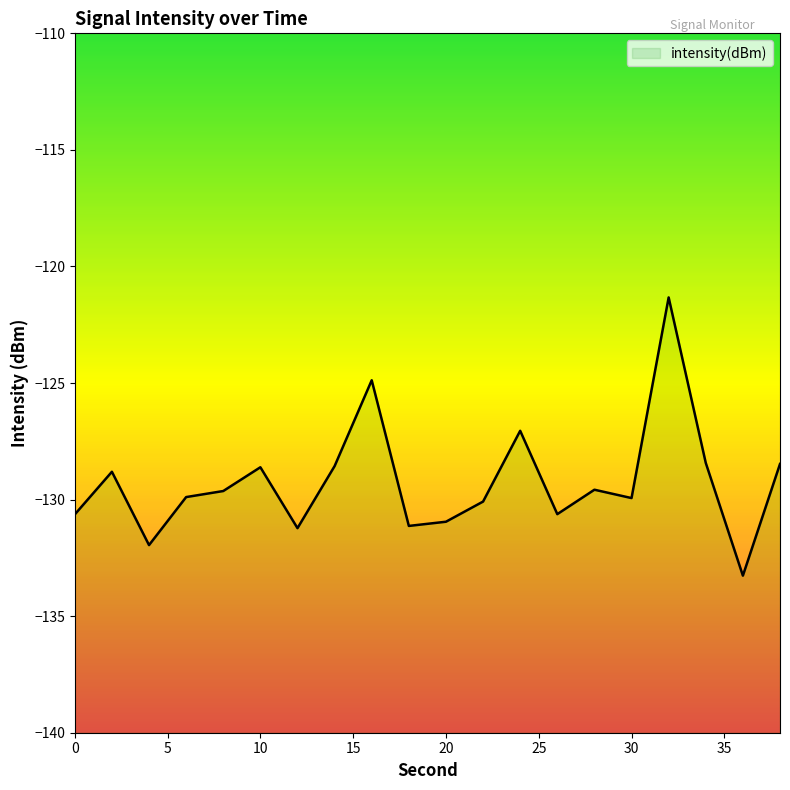

Rank the categories by value from highest to lowest.

32, 16, 24, 34, 38, 14, 10, 2, 28, 8, 6, 30, 22, 26, 0, 20, 18, 12, 4, 36